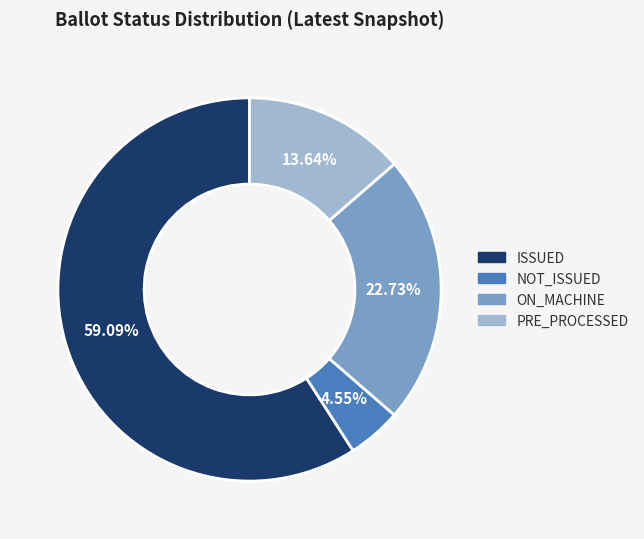

To the nearest percent, what is the combined percentage of ISSUED and PRE_PROCESSED?

73%